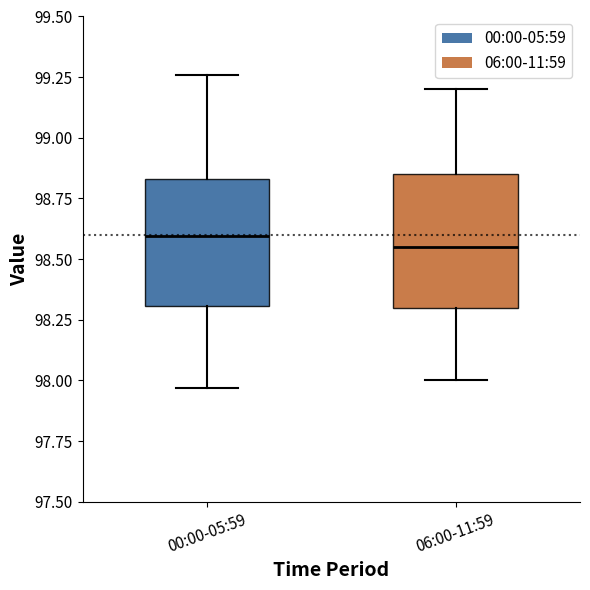

Reading left to right, read every box against the y-axis: the position of its median line, the range the box covers, and the ends of its whiskers. The values are not printed on the chart, so give them approximately, as read against the axis.

00:00-05:59: median 98.60, box 98.30 to 98.85, whiskers 97.95 to 99.25
06:00-11:59: median 98.55, box 98.30 to 98.85, whiskers 98.00 to 99.20